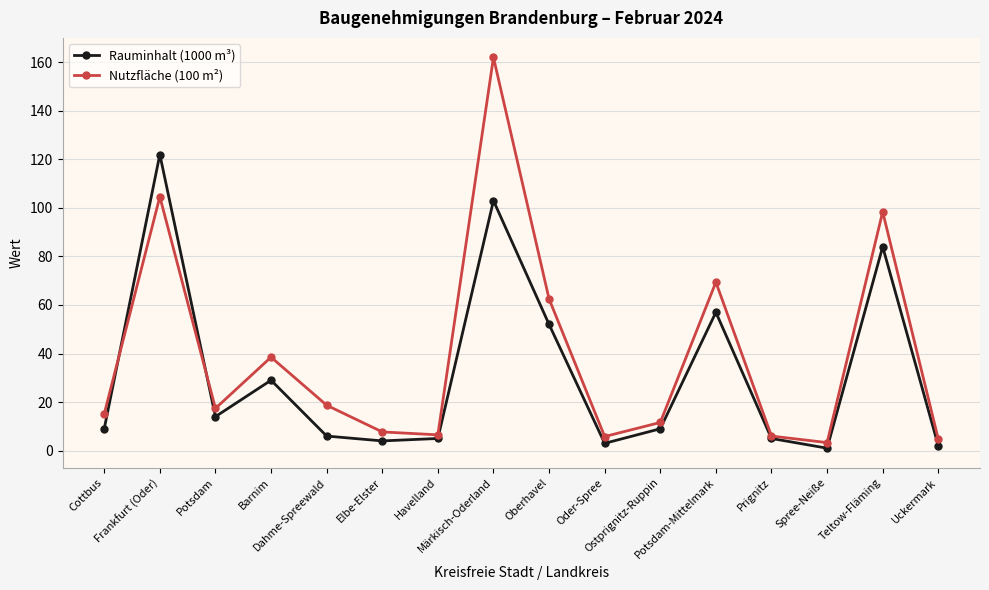

What is the highest value of the Nutzfläche (100 m²) series?

162.0